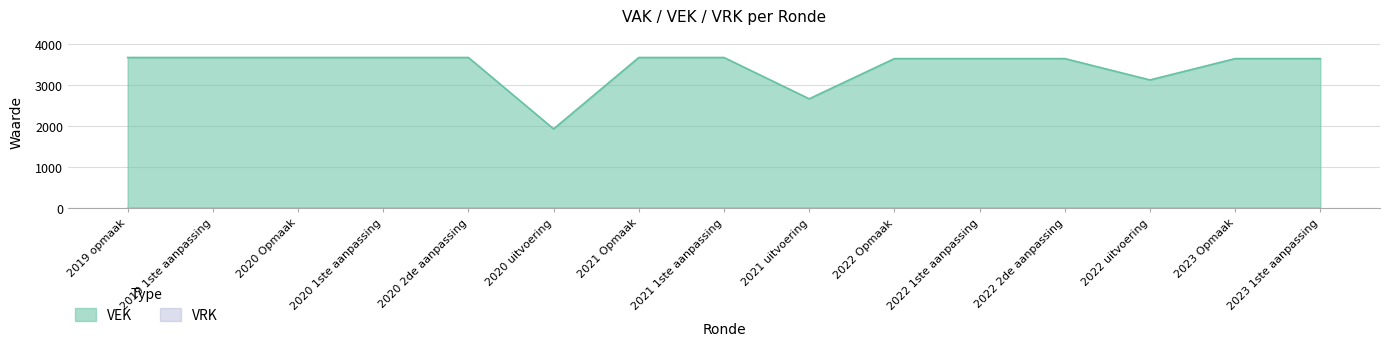

At which category does the chart reach its peak across all series?

2019 opmaak